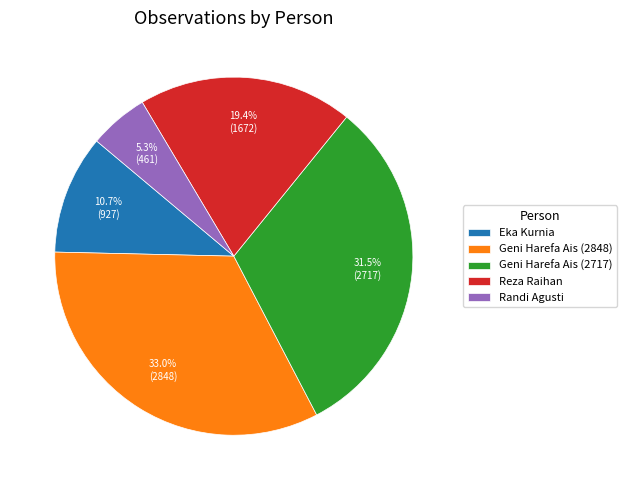

To the nearest percent, what is the difference between the largest and smallest slice percentages?

28%